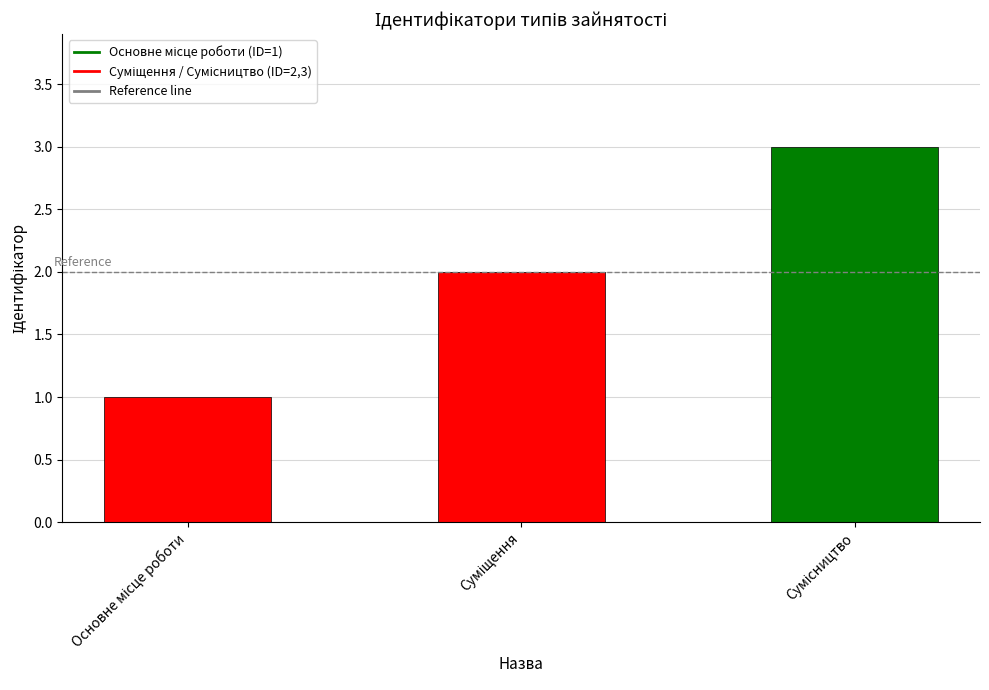

What is the maximum value shown in the chart?

3